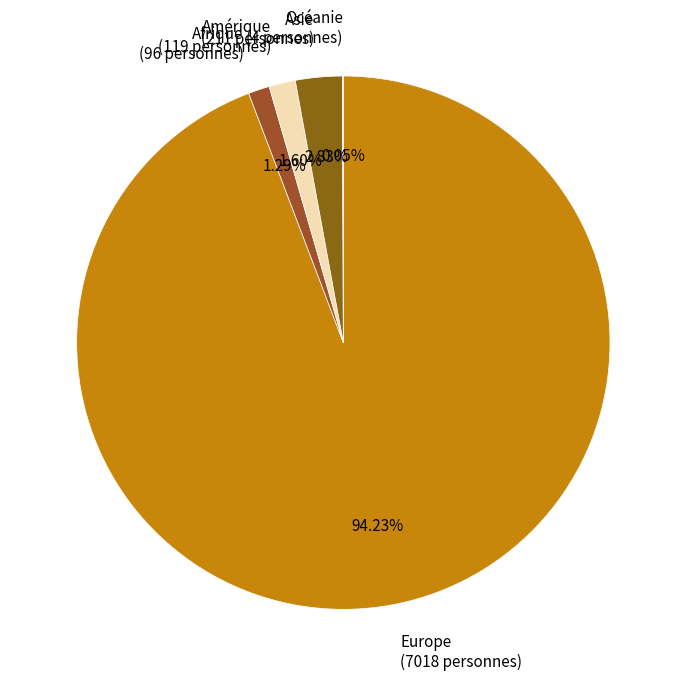

What percentage is the Amérique slice, to the nearest percent?

2%